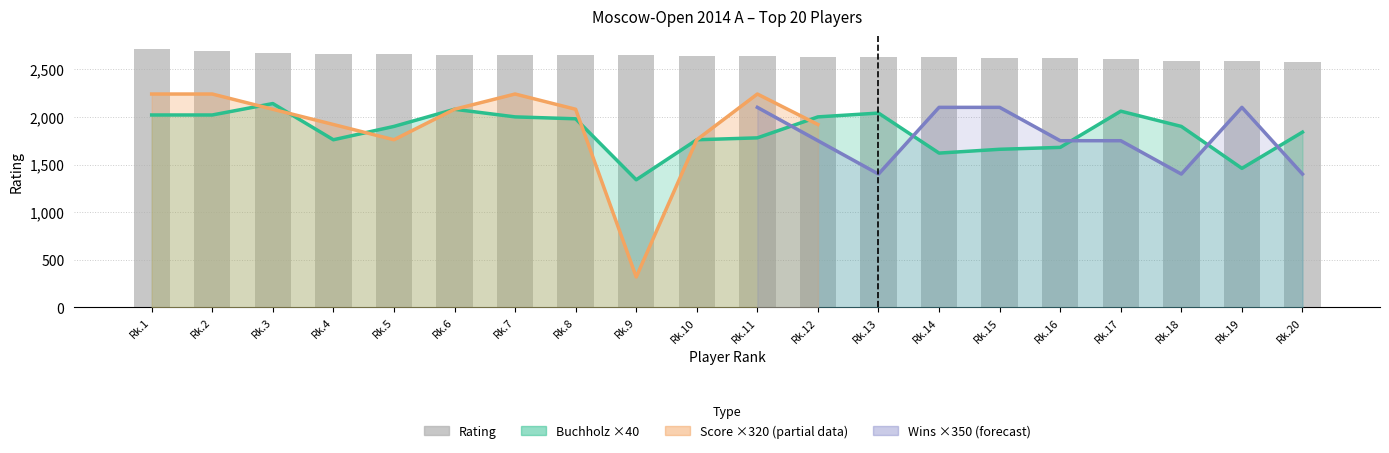

What is the value of the Rating bar at the 15th from the left?

2617.0